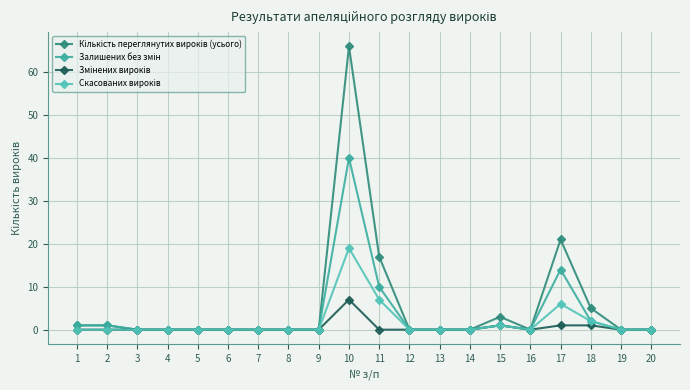

How many categories are shown in the chart?

20